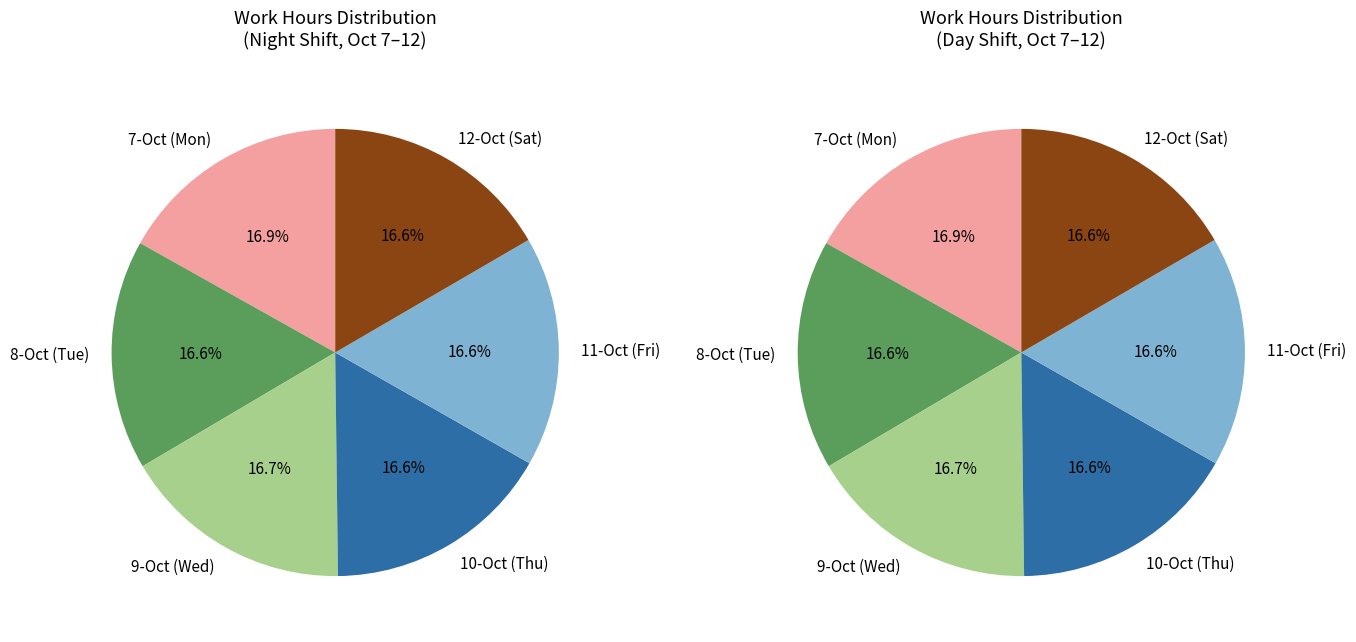

Which slice is the smallest?

10-Oct (Thu)